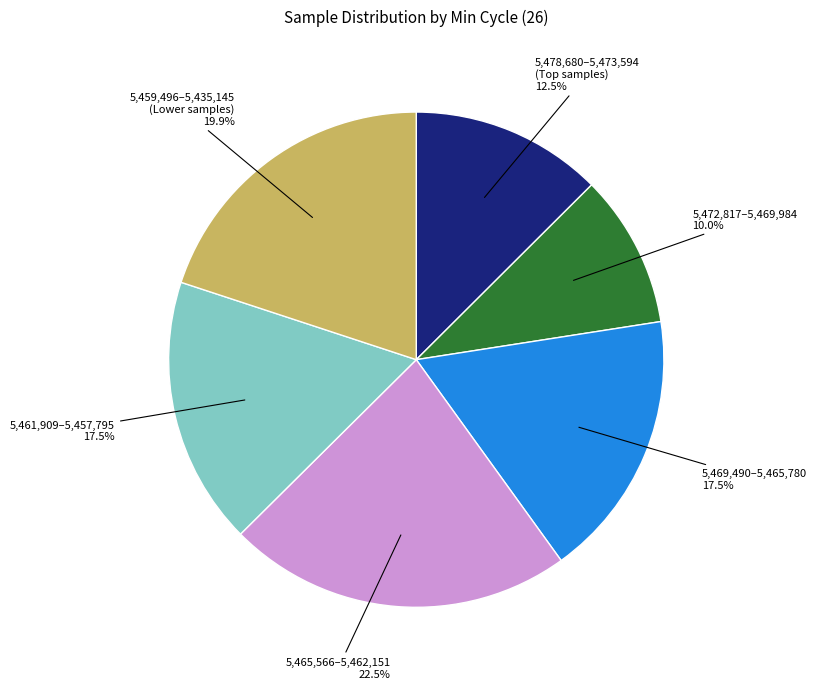

Is there a majority slice in this chart?

No